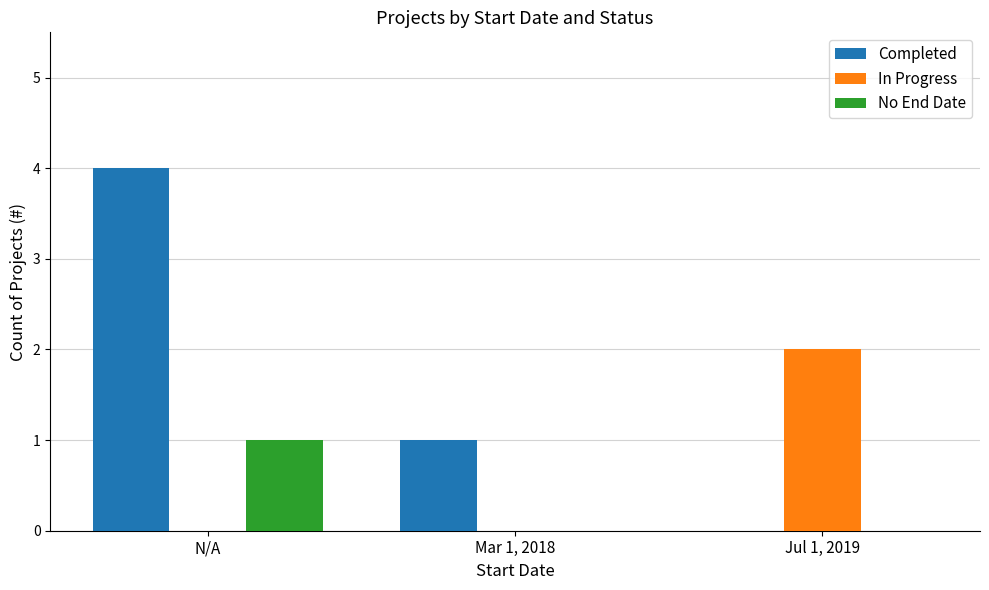

At which label does Completed reach its peak?

N/A